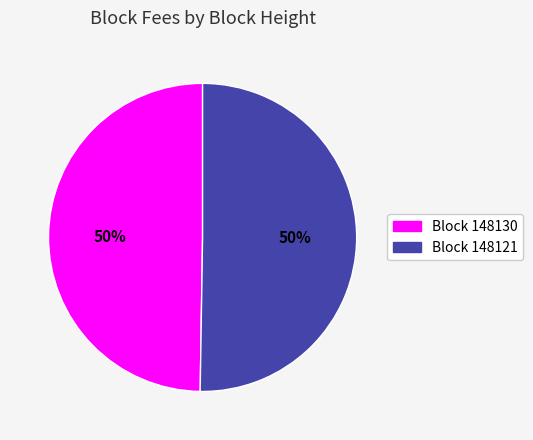

How many slices are in this pie chart?

2